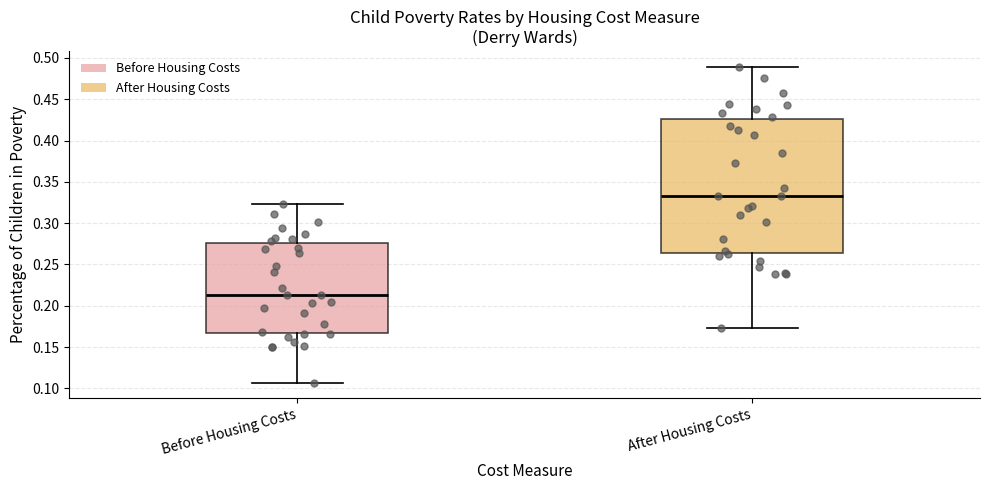

Reading left to right, transcribe this box plot: for each box, give where its median line is, the range the box spans, and where its two whiskers end, as read against the y-axis. The values are not printed on the chart, so give them approximately, as read against the axis.

Before Housing Costs: median 0.210, box 0.165 to 0.275, whiskers 0.105 to 0.325
After Housing Costs: median 0.335, box 0.265 to 0.425, whiskers 0.175 to 0.490